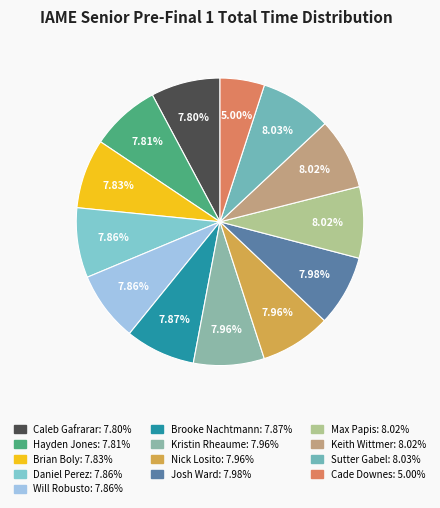

What is the ratio of the value at Caleb Gafrarar to the value at Will Robusto?

1.0